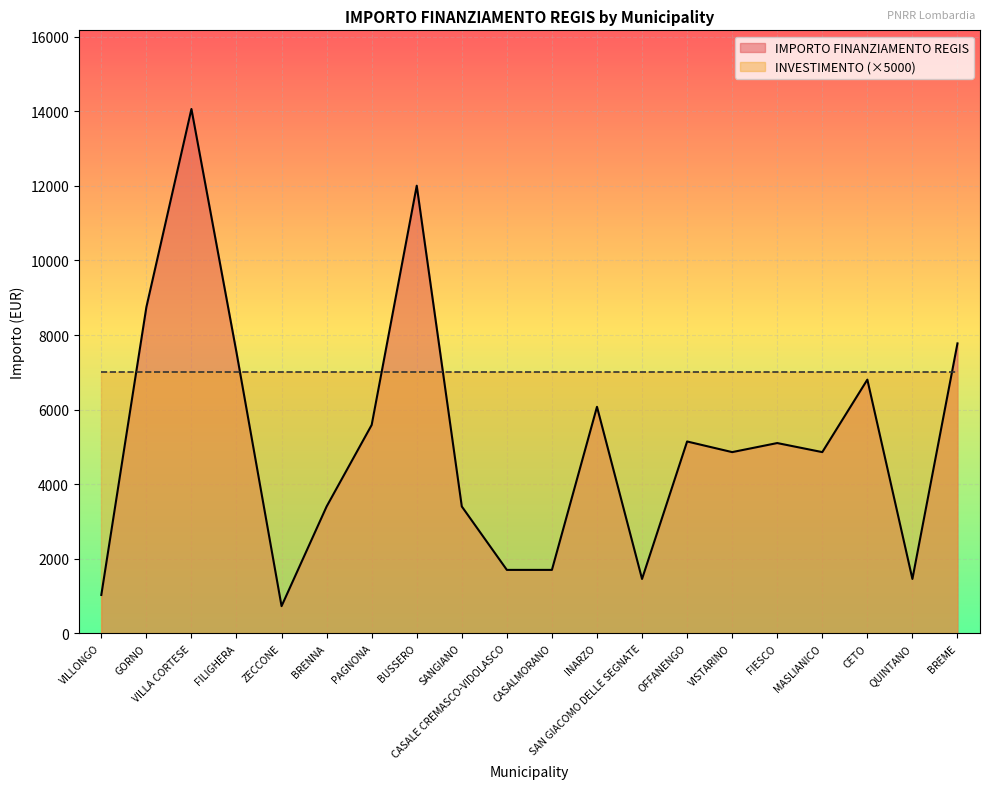

The value at MASLIANICO is 8575. True or false?

False